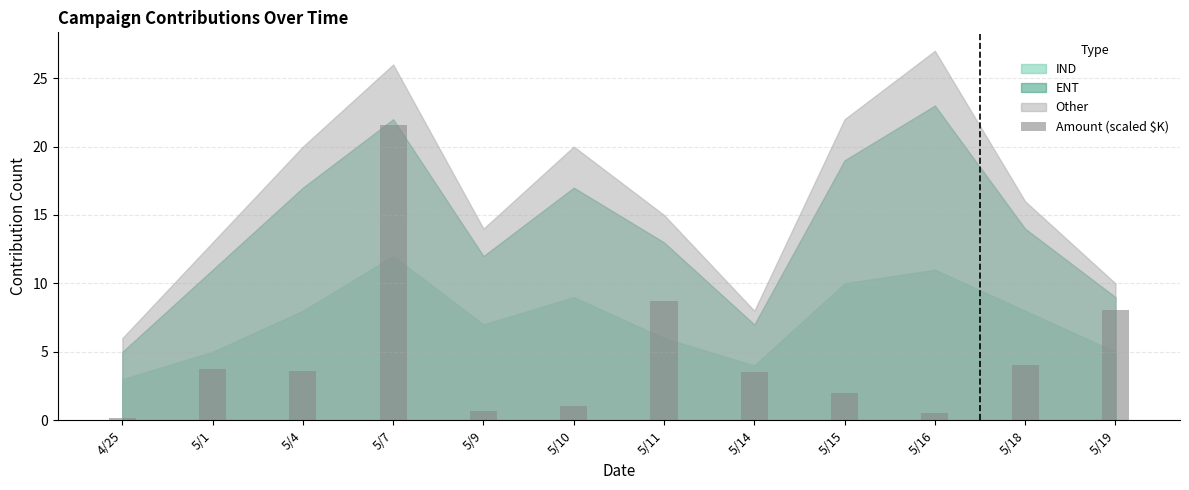

How many bars are there in total?

12